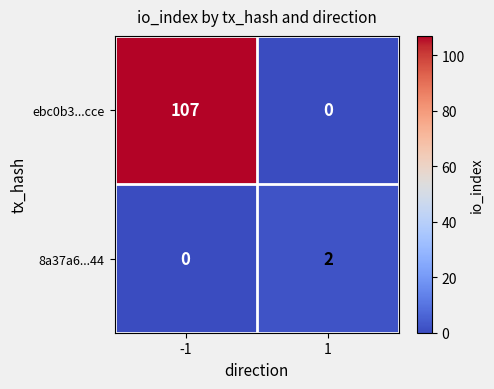

How many data points in 8a37a6...44 are less than 2?

1